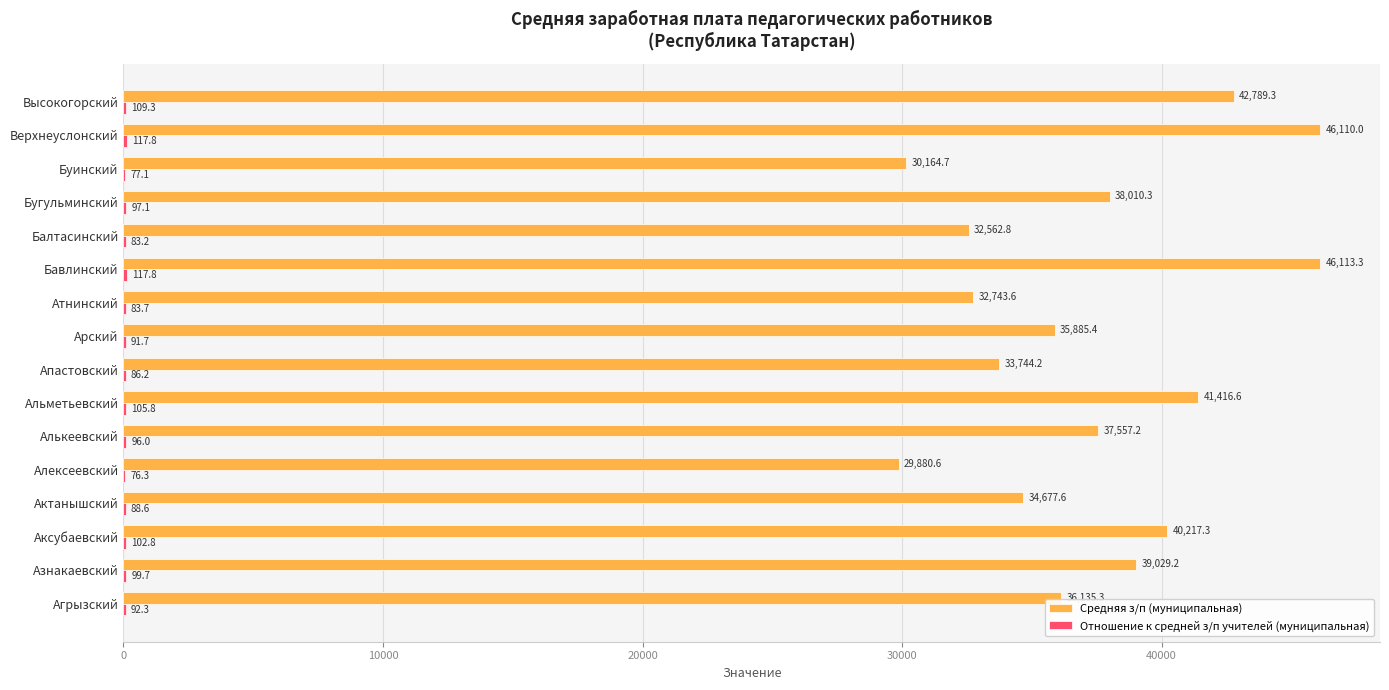

What is the approximate value of Средняя з/п (муниципальная) at Верхнеуслонский?

46110.0